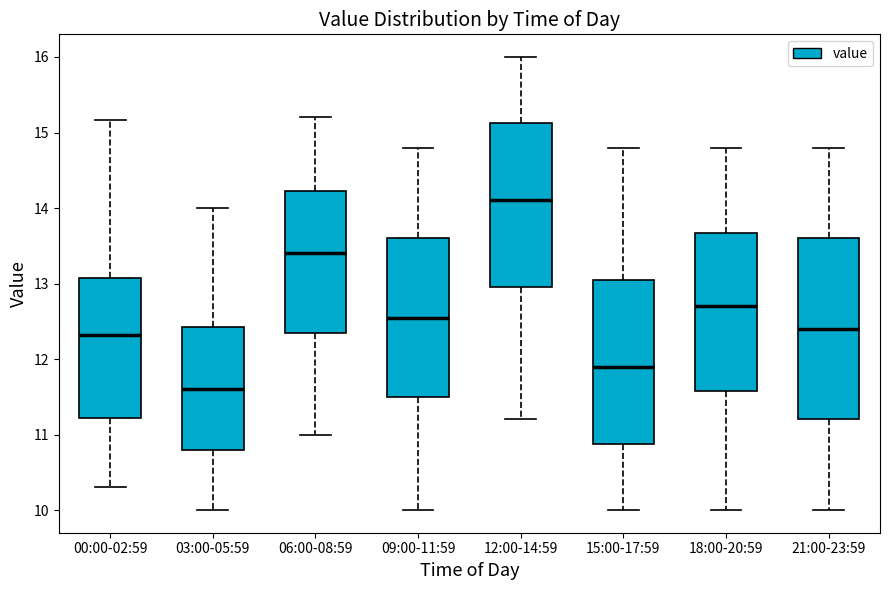

Reading left to right, transcribe this box plot: for each box, give where its median line is, the range the box spans, and where its two whiskers end, as read against the y-axis. The values are not printed on the chart, so give them approximately, as read against the axis.

00:00-02:59: median 12.3, box 11.2 to 13.1, whiskers 10.3 to 15.2
03:00-05:59: median 11.6, box 10.8 to 12.4, whiskers 10.0 to 14.0
06:00-08:59: median 13.4, box 12.4 to 14.2, whiskers 11.0 to 15.2
09:00-11:59: median 12.6, box 11.5 to 13.6, whiskers 10.0 to 14.8
12:00-14:59: median 14.1, box 13.0 to 15.1, whiskers 11.2 to 16.0
15:00-17:59: median 11.9, box 10.9 to 13.1, whiskers 10.0 to 14.8
18:00-20:59: median 12.7, box 11.6 to 13.7, whiskers 10.0 to 14.8
21:00-23:59: median 12.4, box 11.2 to 13.6, whiskers 10.0 to 14.8